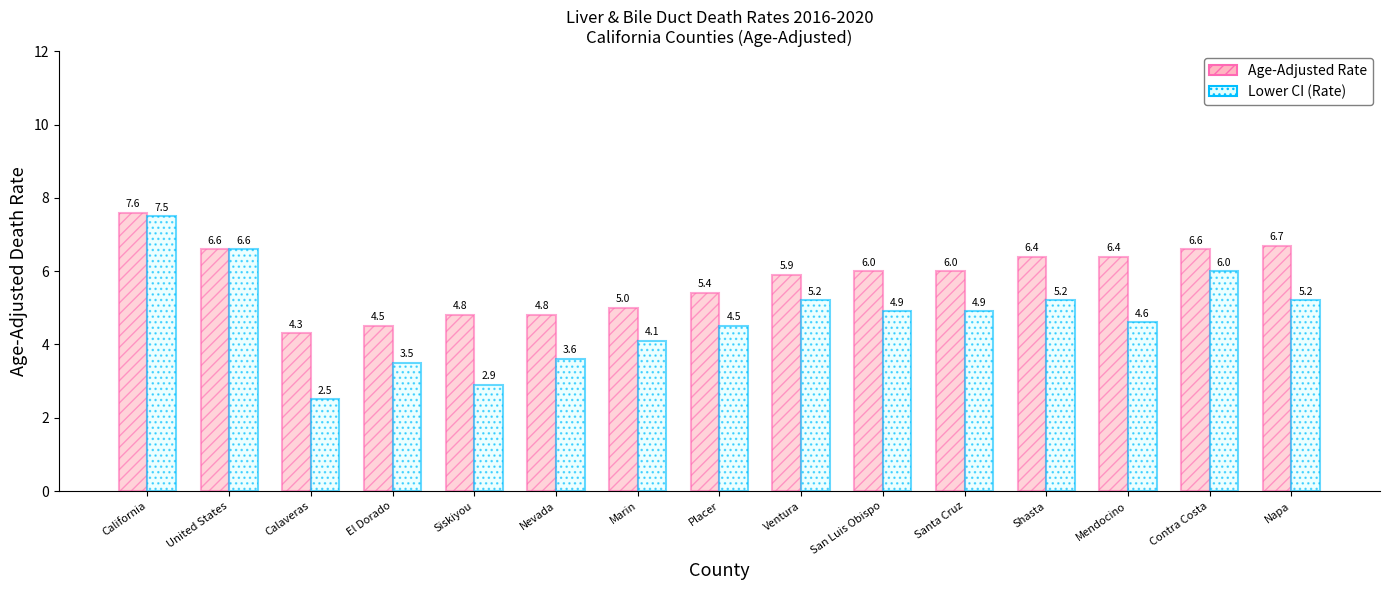

The Lower CI (Rate) series shows 4.9 at Santa Cruz. True or false?

True